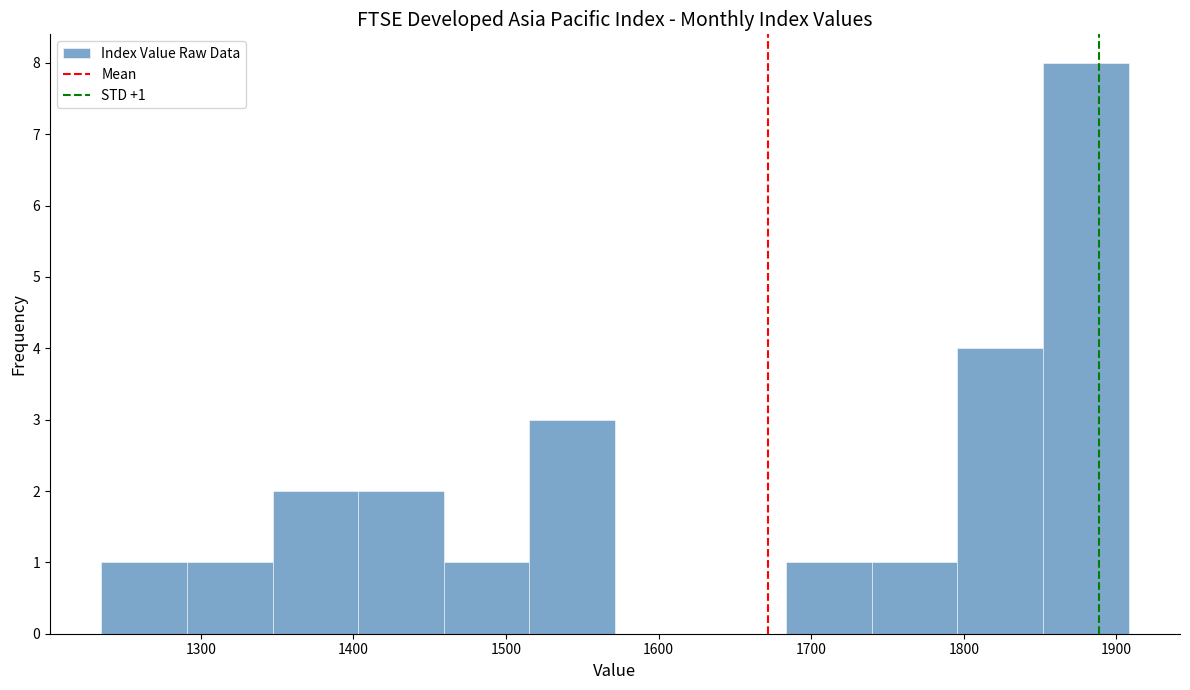

Which range on the x-axis has the tallest bar?

1850 to 1910